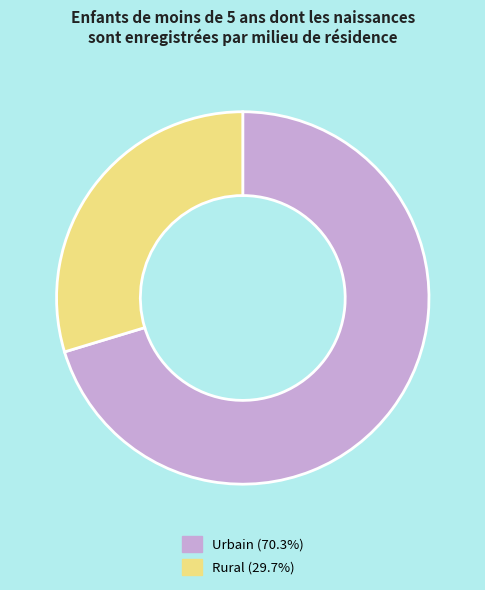

Is the sum of Rural and Urbain greater than half?

Yes